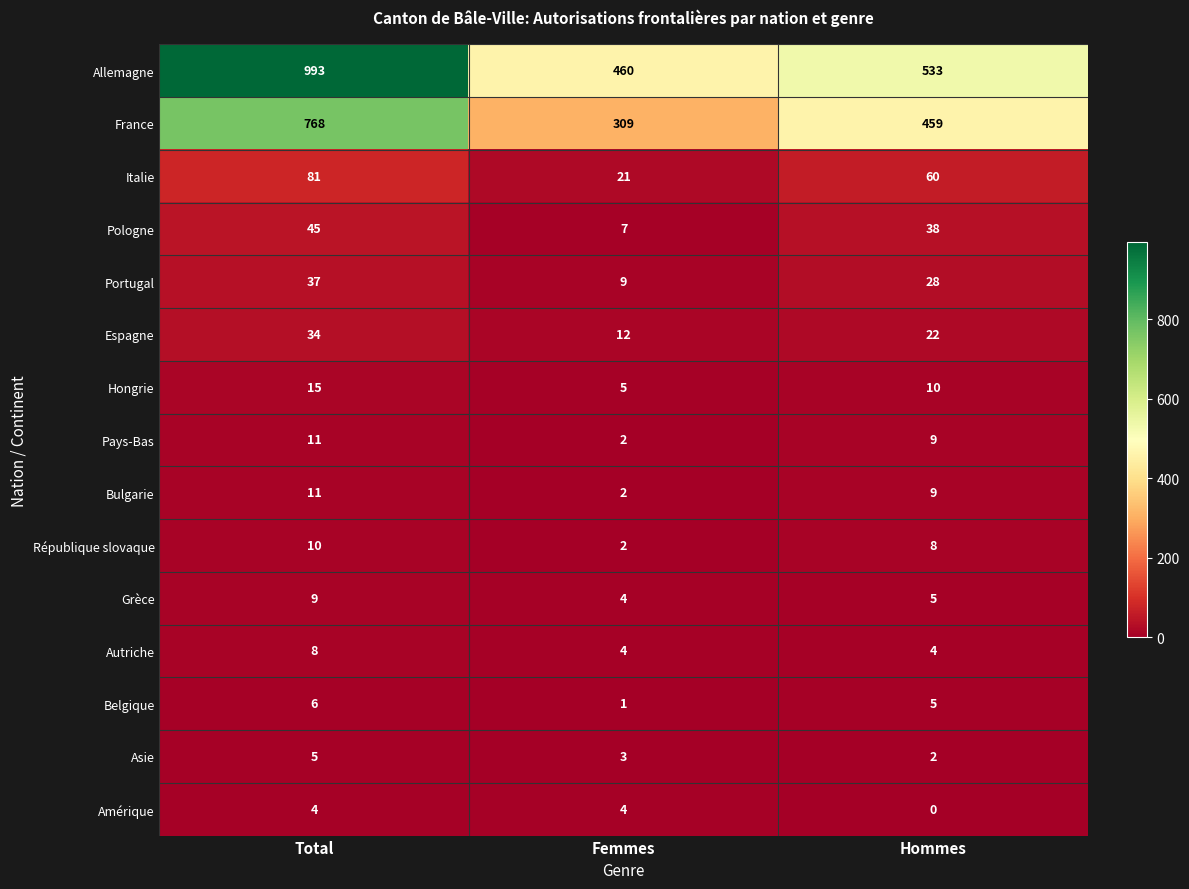

Which series has the largest range (max minus min)?

Allemagne